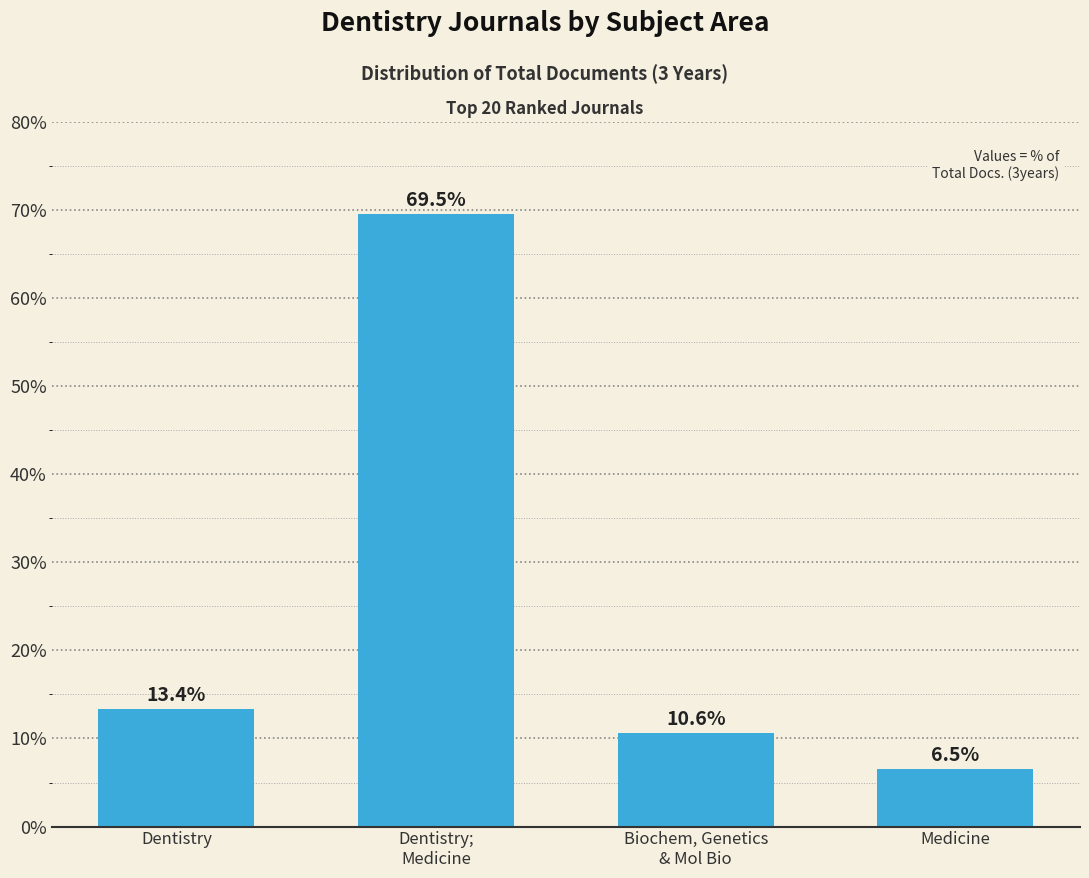

What is the label of the 3rd bar from the left?

Biochem, Genetics
& Mol Bio